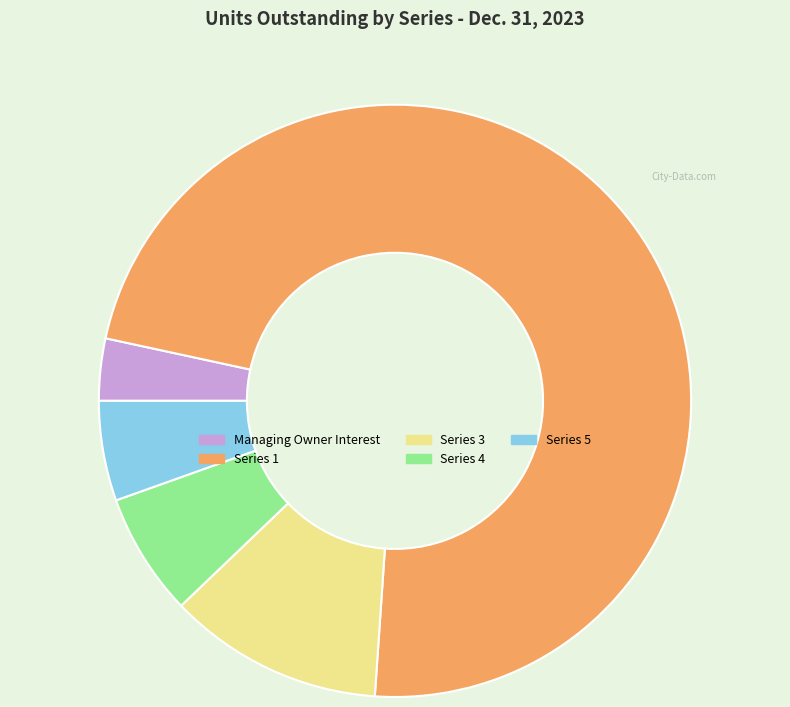

True or false: Managing Owner Interest accounts for 3% of the total.

True